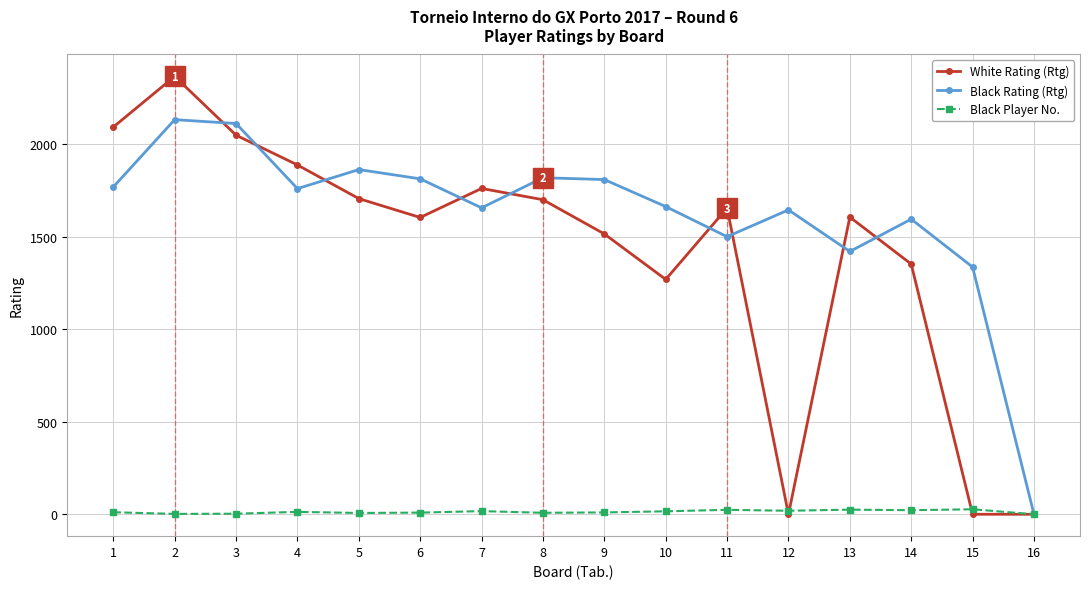

What is the value of the White Rating (Rtg) point at the 9th from the left?

1516